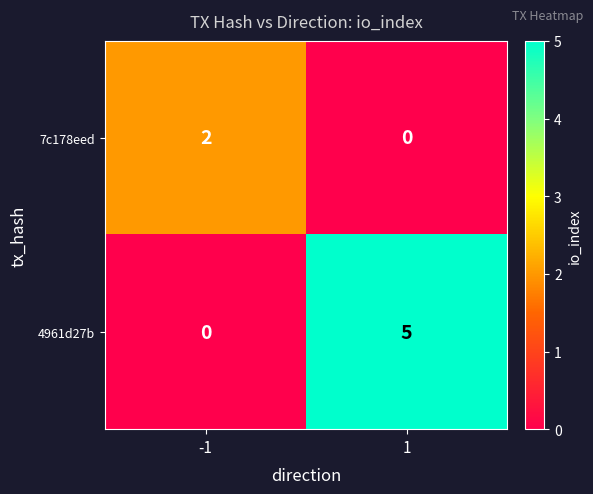

What is the maximum value shown in the chart?

5